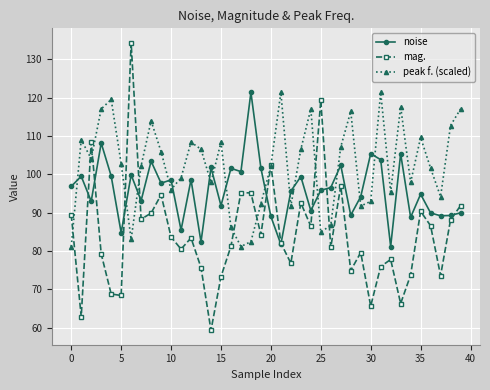

What is the value of the peak f. (scaled) point at the 40th from the left?

117.0